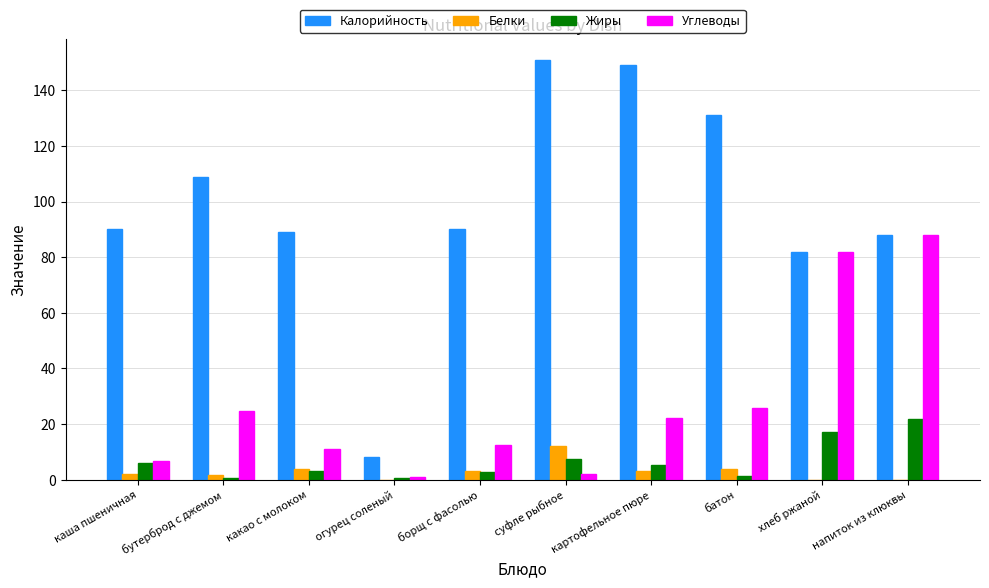

Where is Калорийность nearest to the value 79?

хлеб ржаной